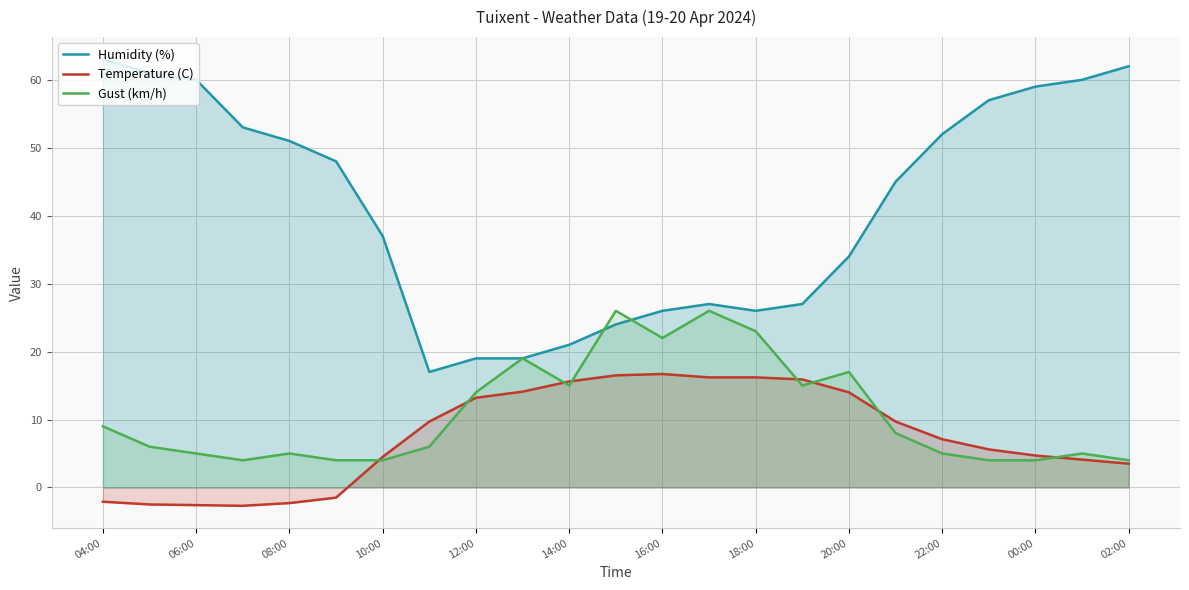

How many times do Gust (km/h) and Humidity (%) cross each other?

2